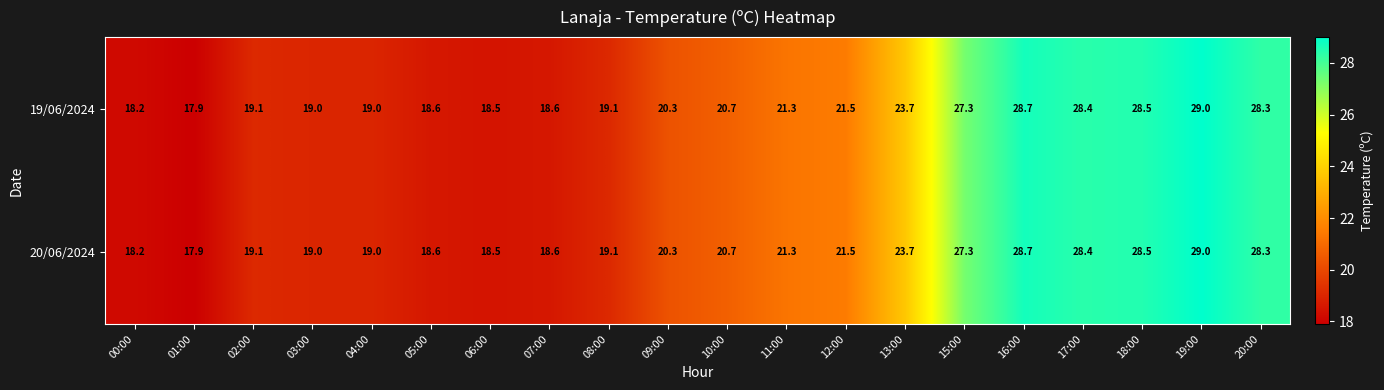

The 19/06/2024 series shows 10.5 at 10:00. True or false?

False